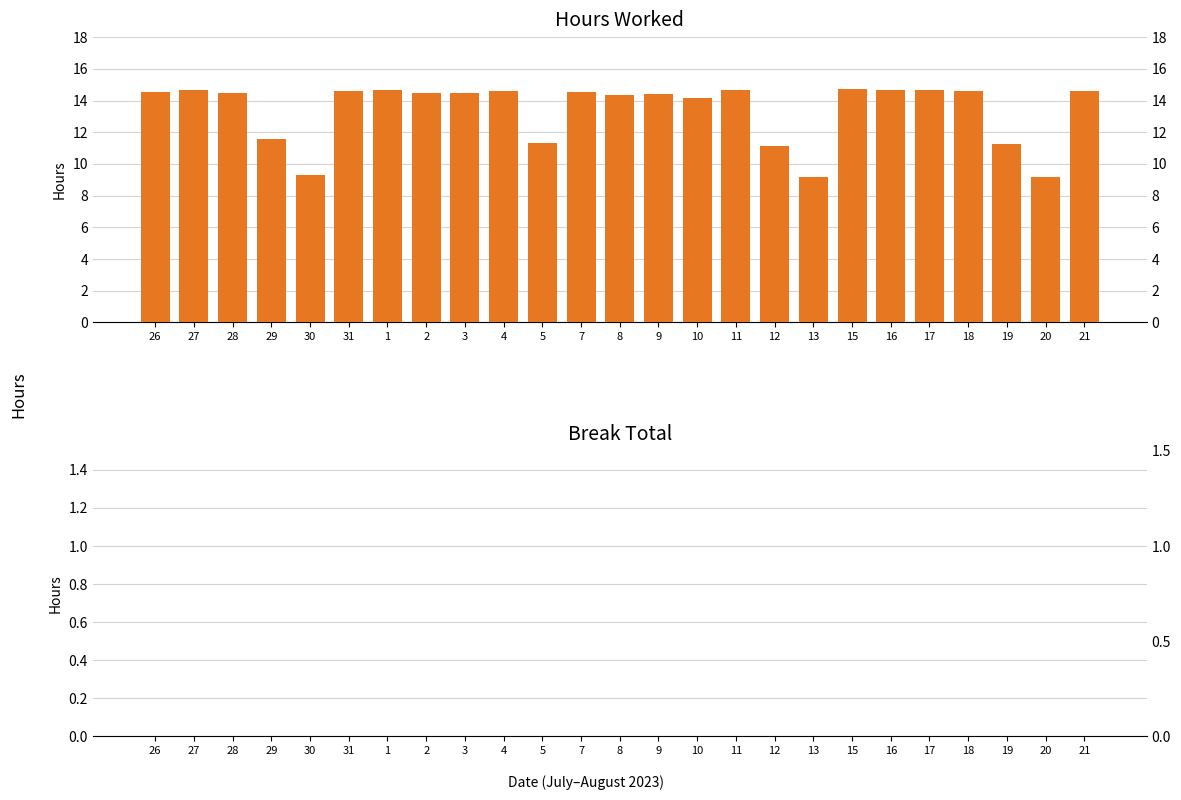

What is the greatest value displayed?

14.7